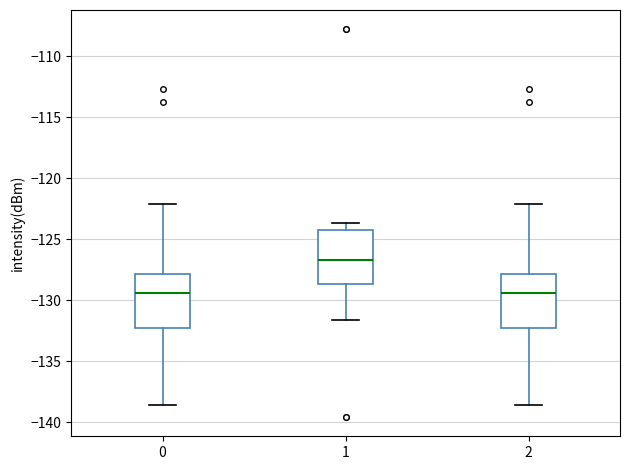

Reading left to right, read every box against the y-axis: the position of its median line, the range the box covers, and the ends of its whiskers. The values are not printed on the chart, so give them approximately, as read against the axis.

0: median -129.5, box -132.5 to -128.0, whiskers -138.5 to -122.0
1: median -126.5, box -128.5 to -124.0, whiskers -131.5 to -123.5
2: median -129.5, box -132.5 to -128.0, whiskers -138.5 to -122.0